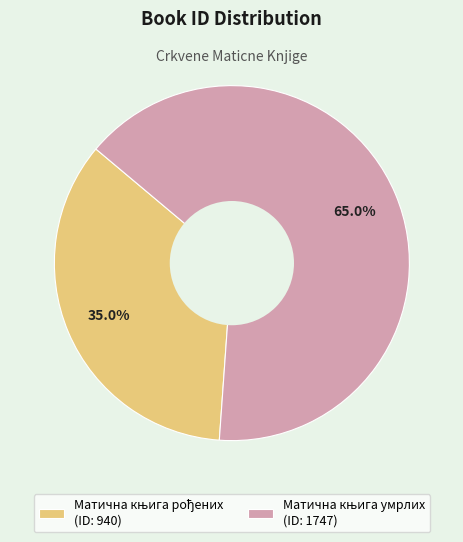

Does any single category account for the majority?

Yes